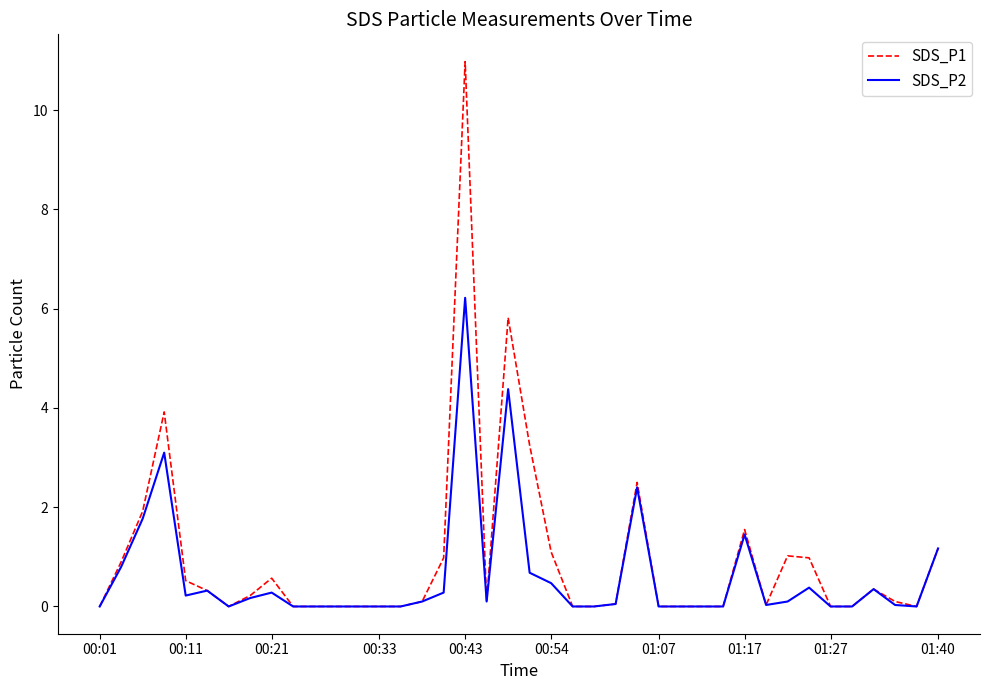

Rank the series by their maximum value, from highest to lowest.

SDS_P1, SDS_P2